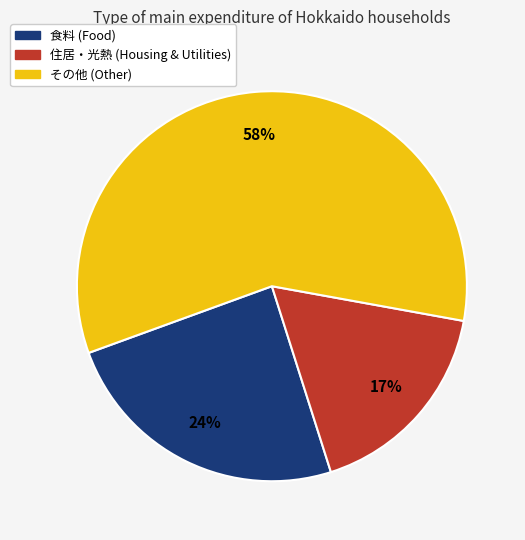

Is there a majority slice in this chart?

Yes